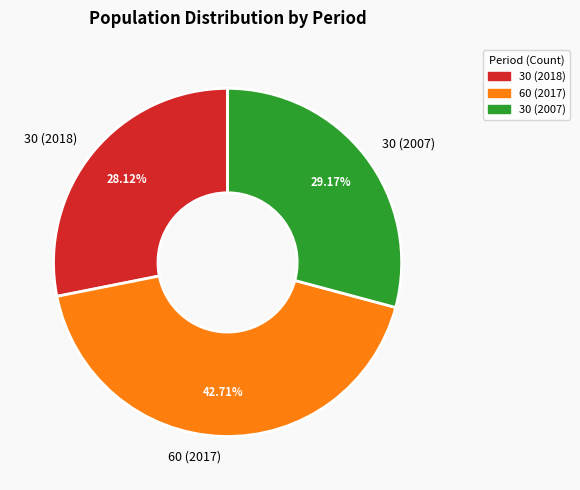

Which slice is the largest?

60 (2017)